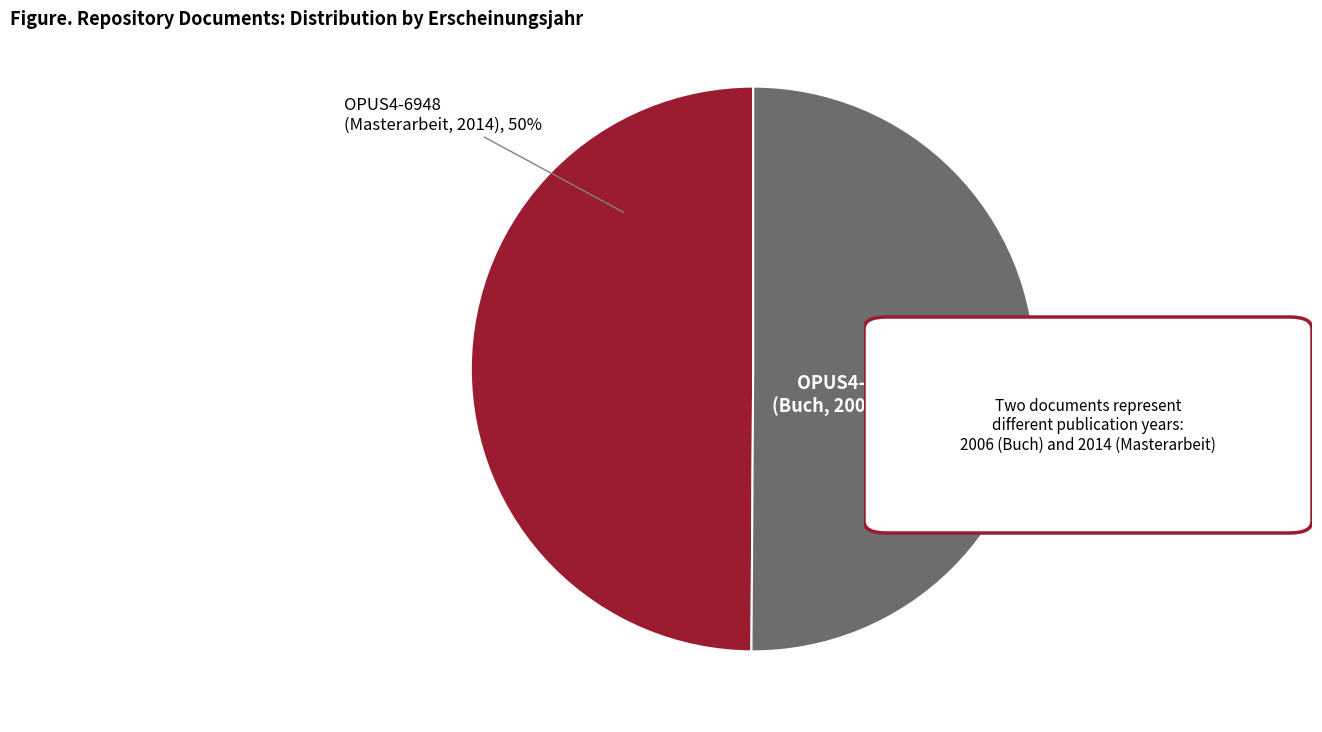

To the nearest percent, what is the average slice percentage?

50%